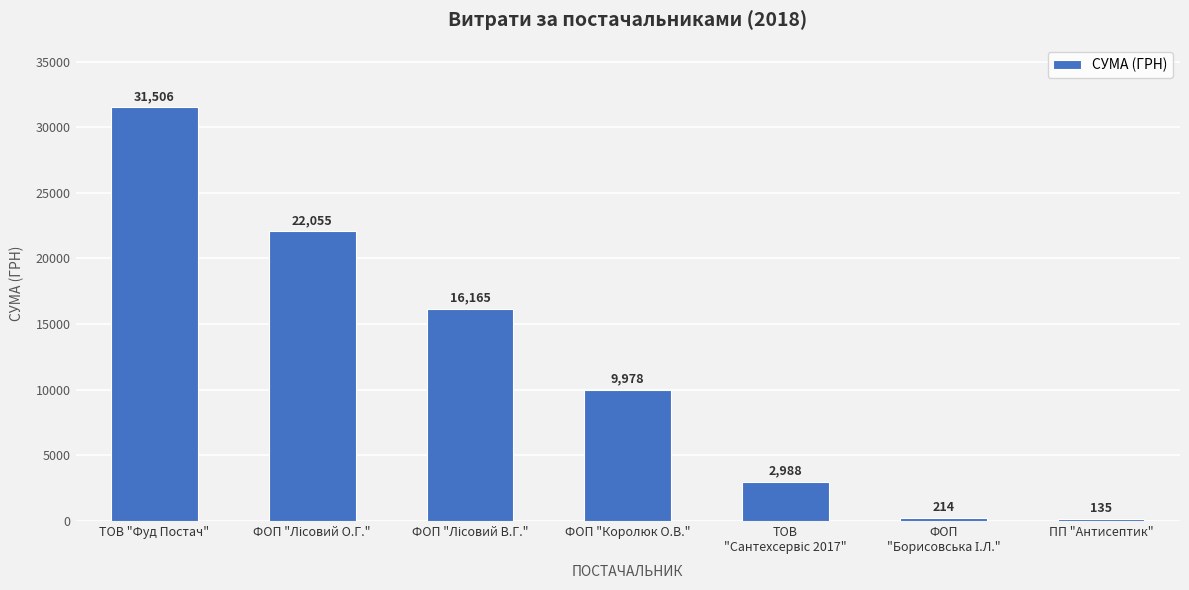

What is the difference between the second highest and minimum values?

21919.5